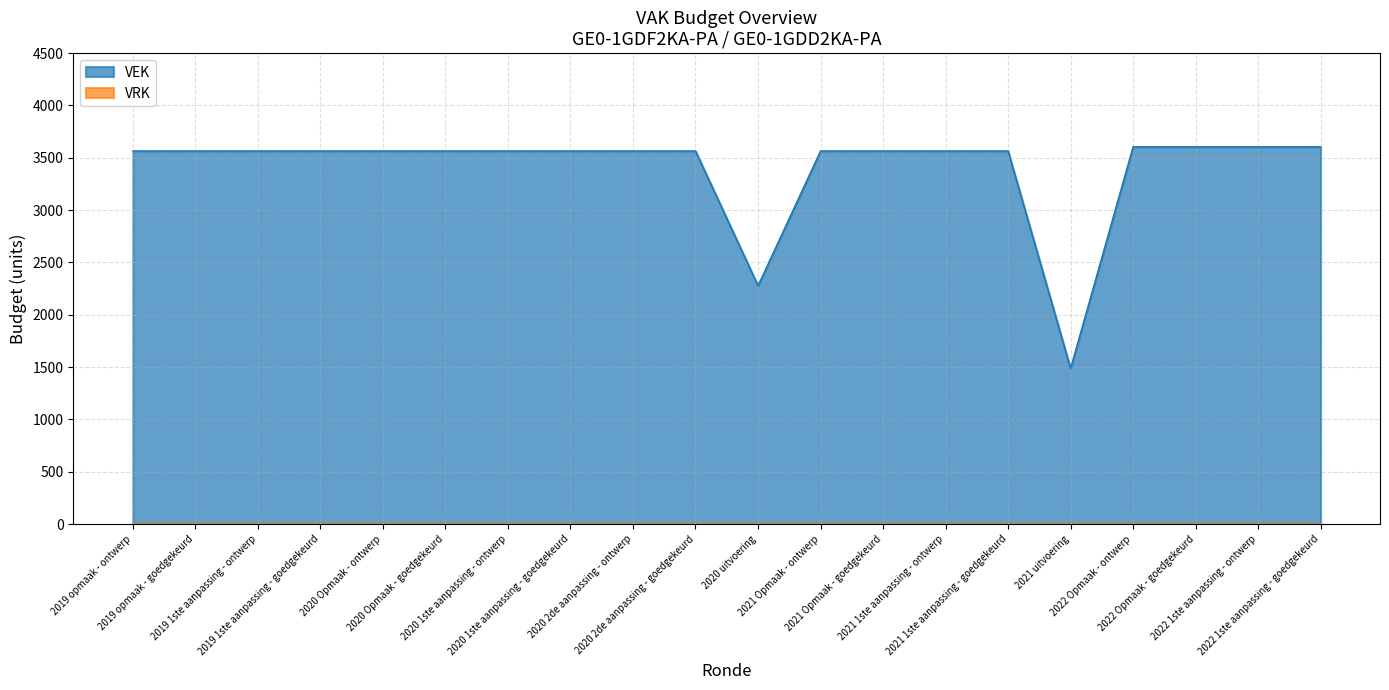

How many lines are shown in the chart?

2